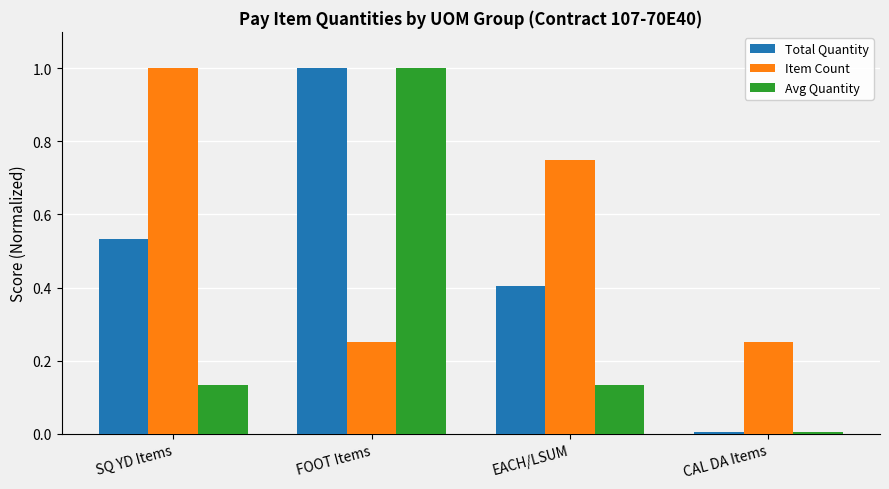

The value of Avg Quantity at EACH/LSUM is 0.2. True or false?

False